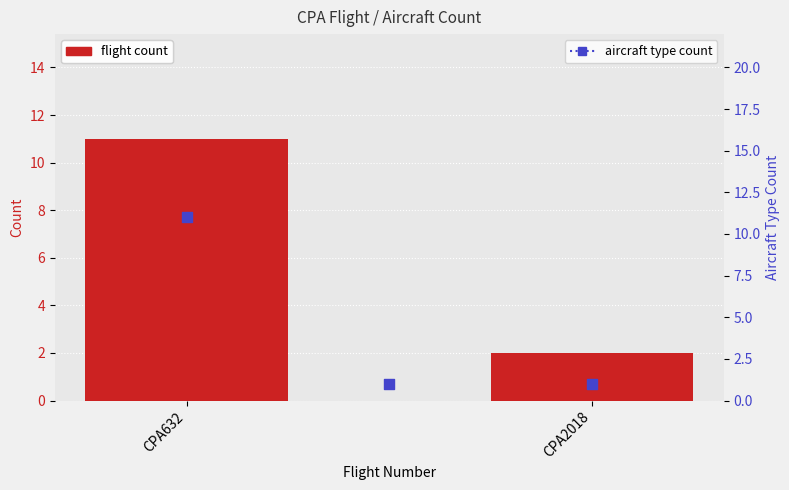

Between CPA632 and CPA2018, which is larger?

CPA632